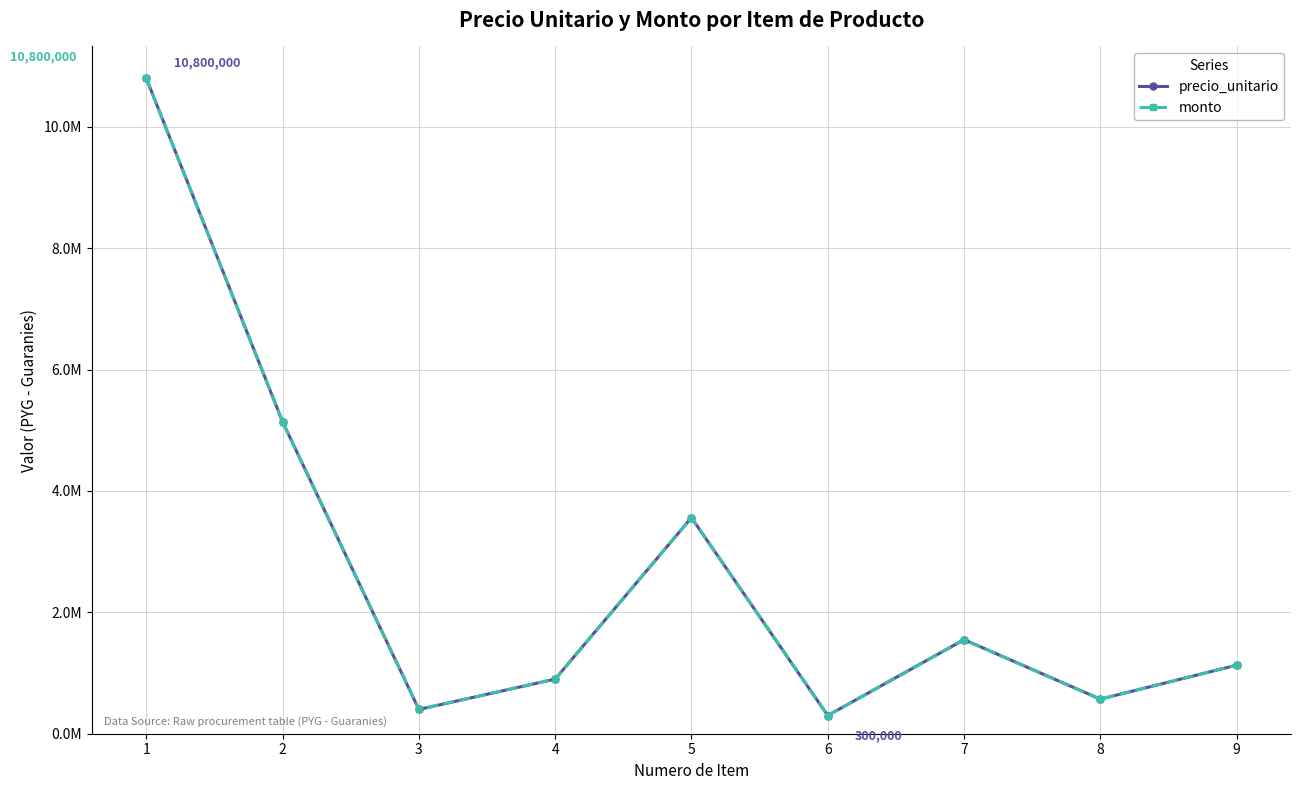

Which has a higher value, 8 or 5?

5